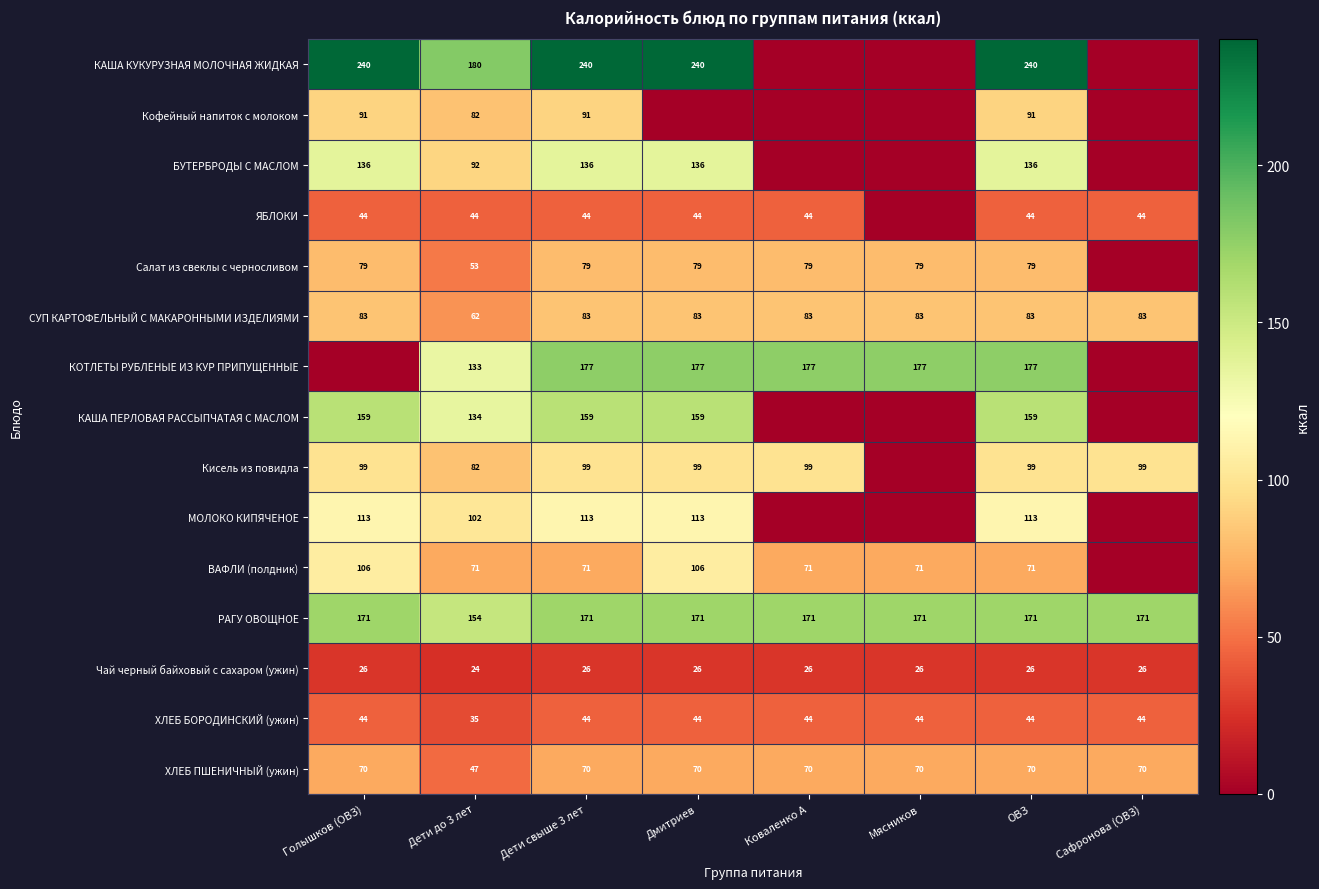

What is the difference between the second highest and minimum values in the ХЛЕБ ПШЕНИЧНЫЙ (ужин) series?

23